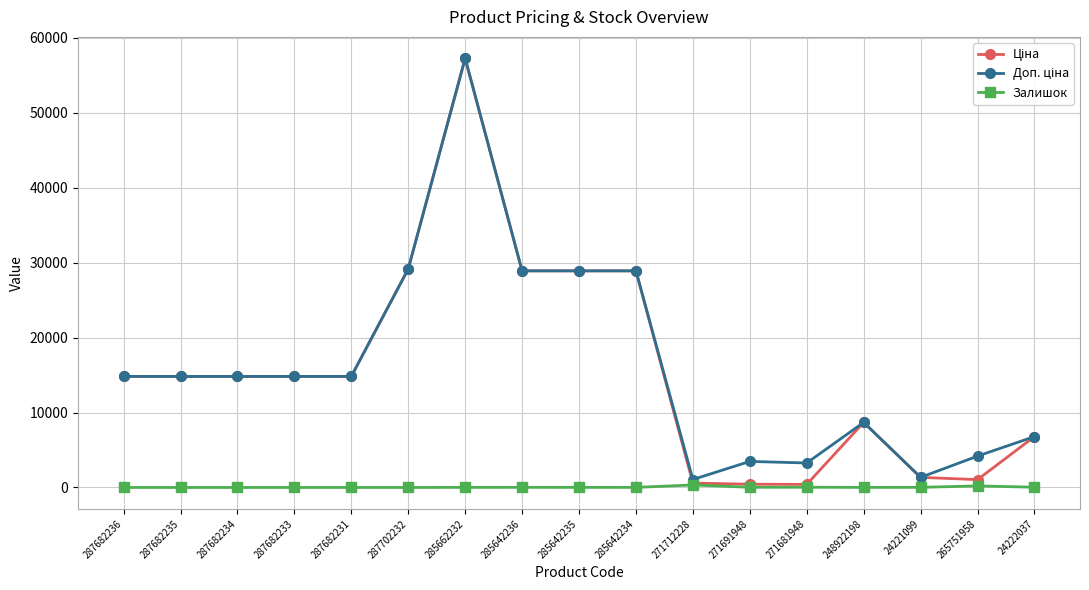

True or false: Залишок has a value of 14.0 at 285642235.

True